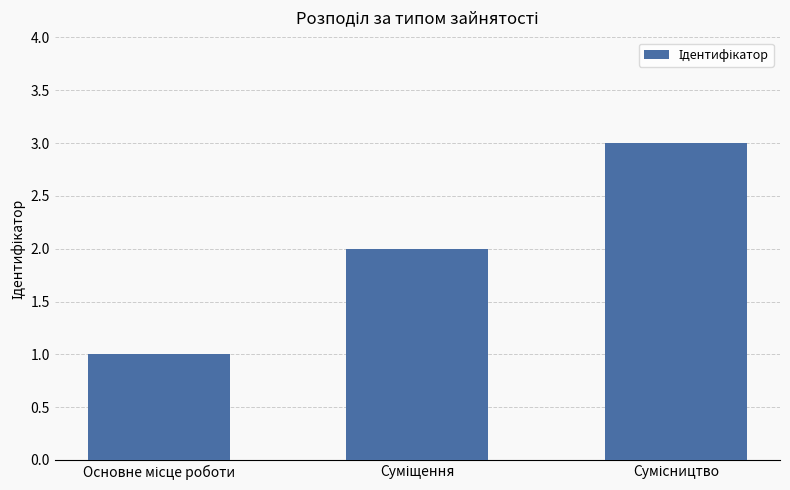

What is the maximum value shown in the chart?

3